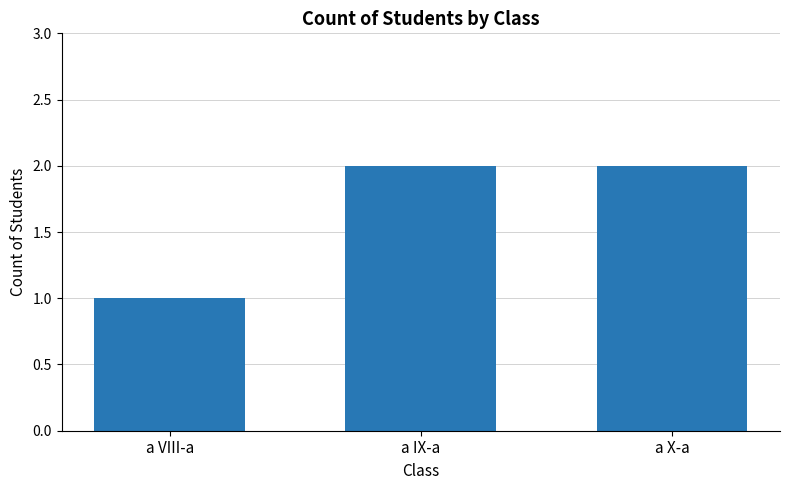

At which category does the chart reach its minimum across all series?

a VIII-a